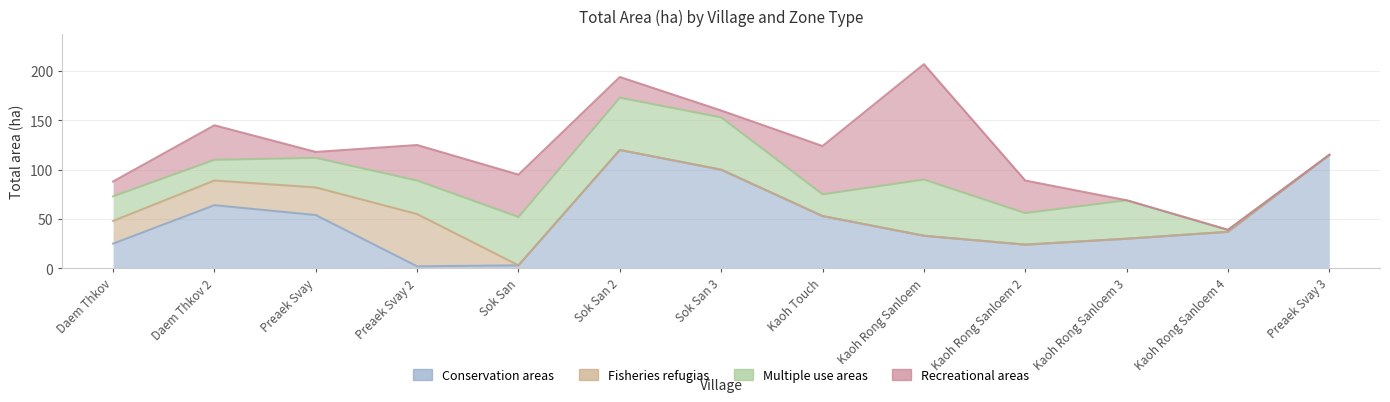

What is the difference between the maximum and minimum values in the Fisheries refugias series?

53